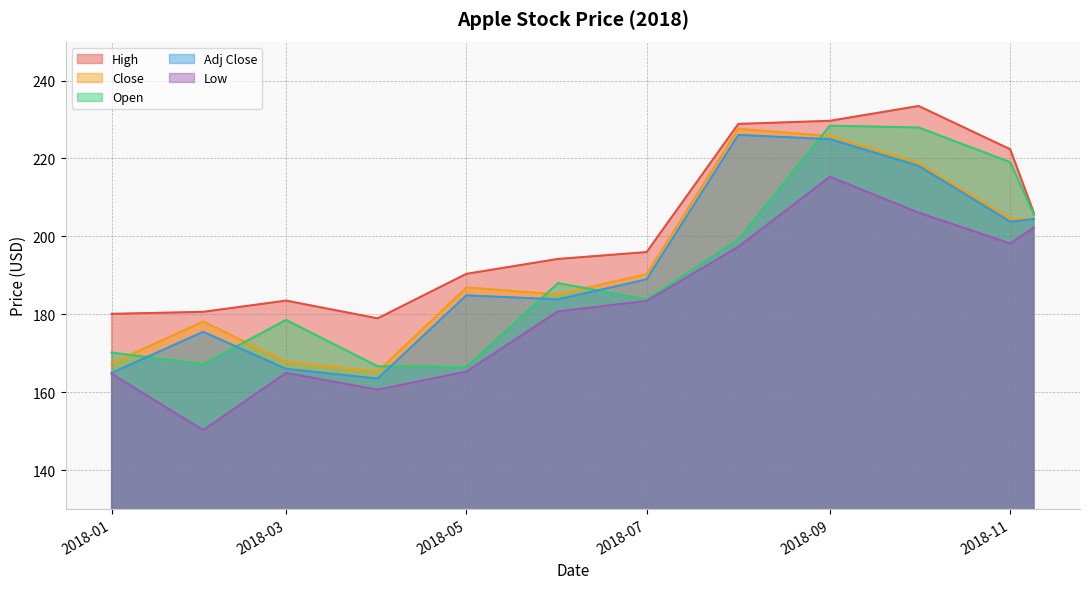

What is the difference between the highest and lowest values at 2018-09?

14.4